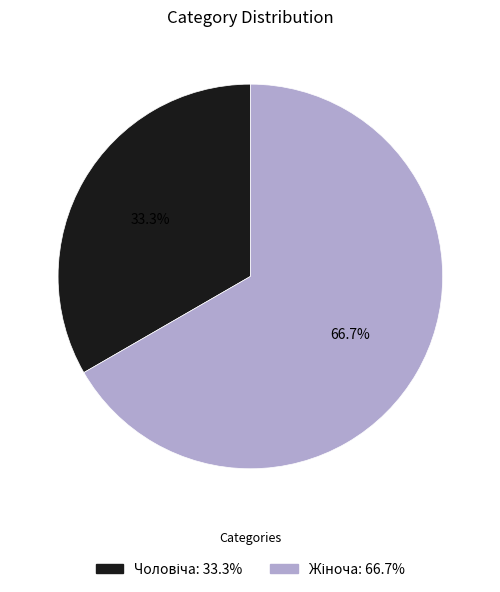

Does any single category account for the majority?

Yes